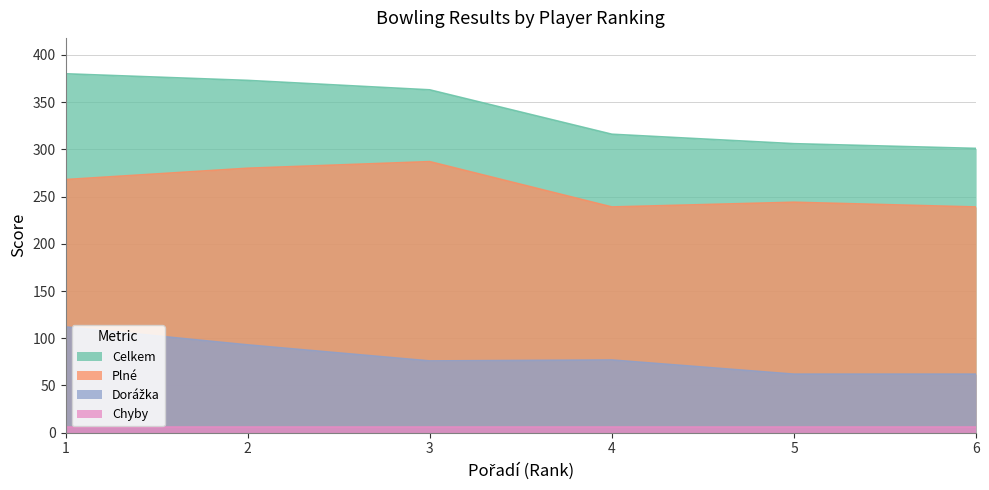

Which series has the largest range (max minus min)?

Celkem